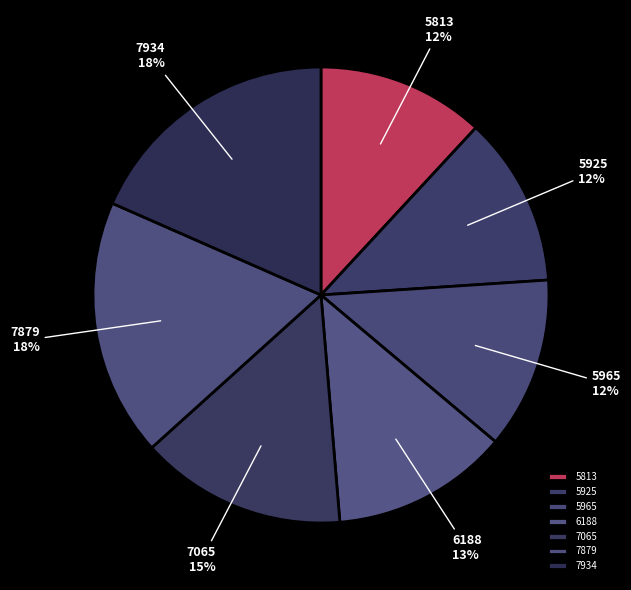

Is it true that 5813 is 2% of the pie?

False